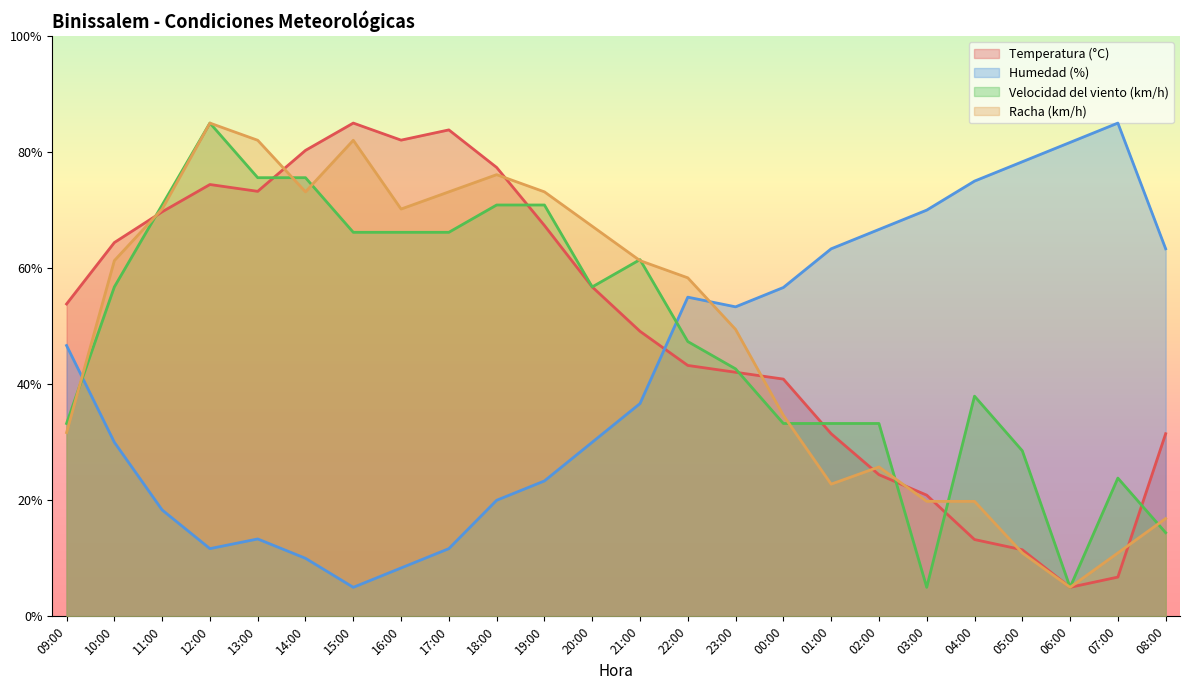

Does the chart have visible grid lines?

No